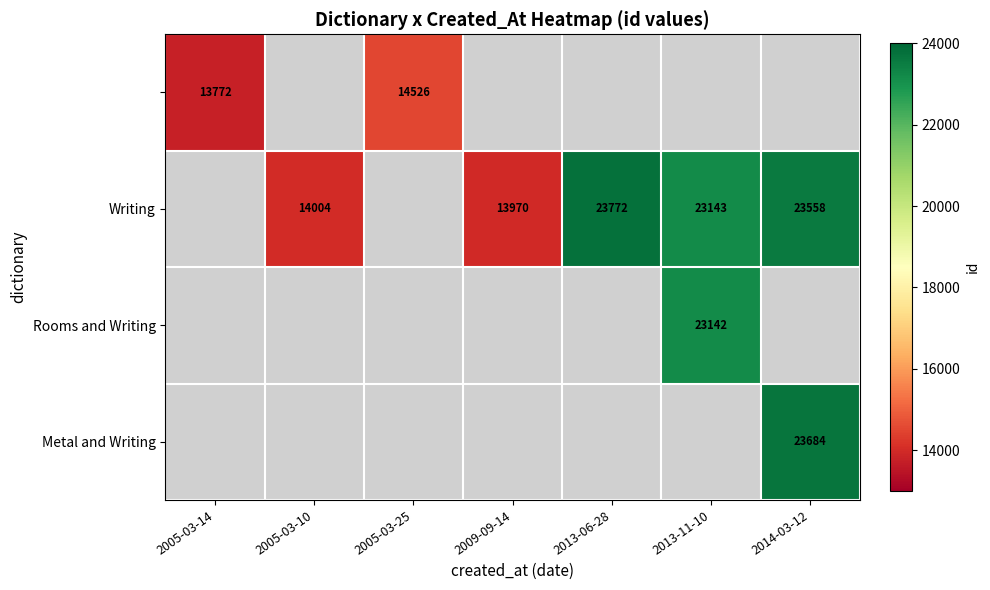

Is it true that Writing equals 23648 at 2005-03-10?

False